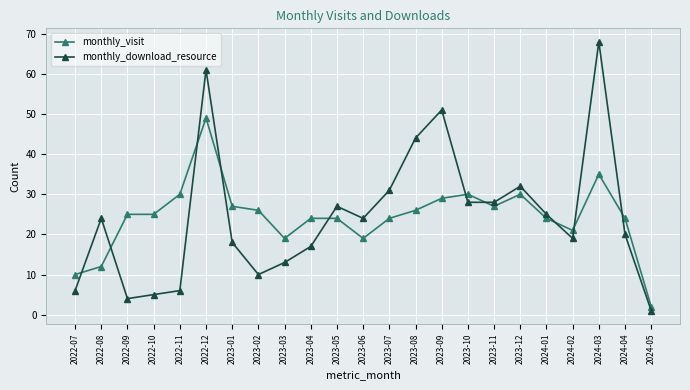

Is the value of monthly_download_resource at 2024-03 greater than the value of monthly_visit at 2023-07?

Yes